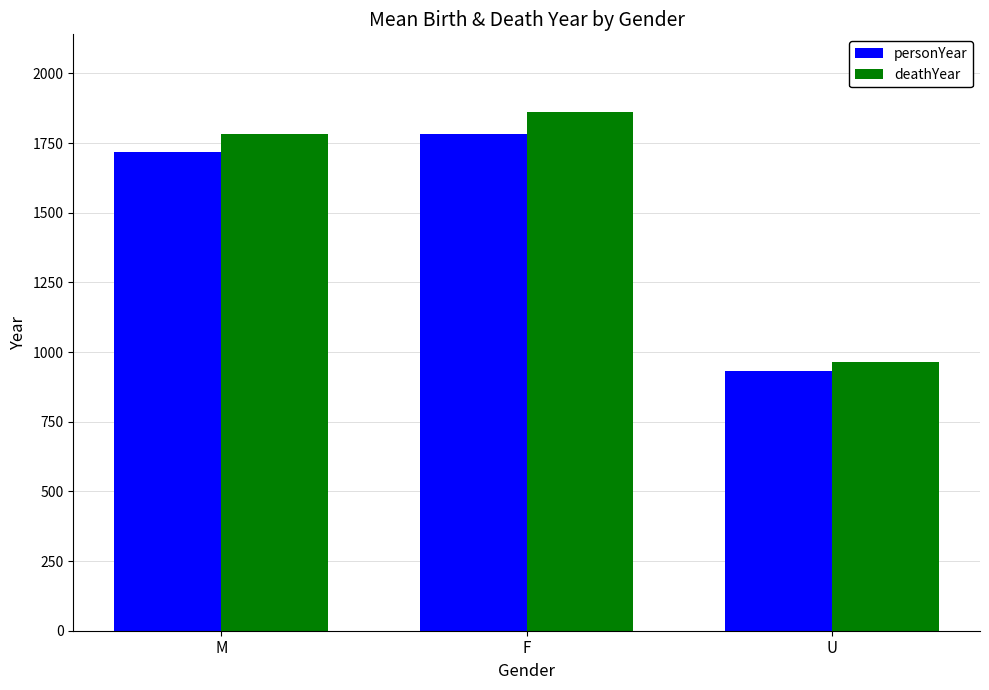

How many groups of bars are there?

3